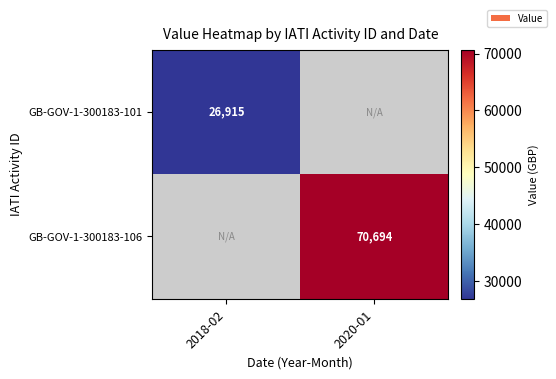

The value of GB-GOV-1-300183-106 at 2020-01 is 70694. True or false?

True